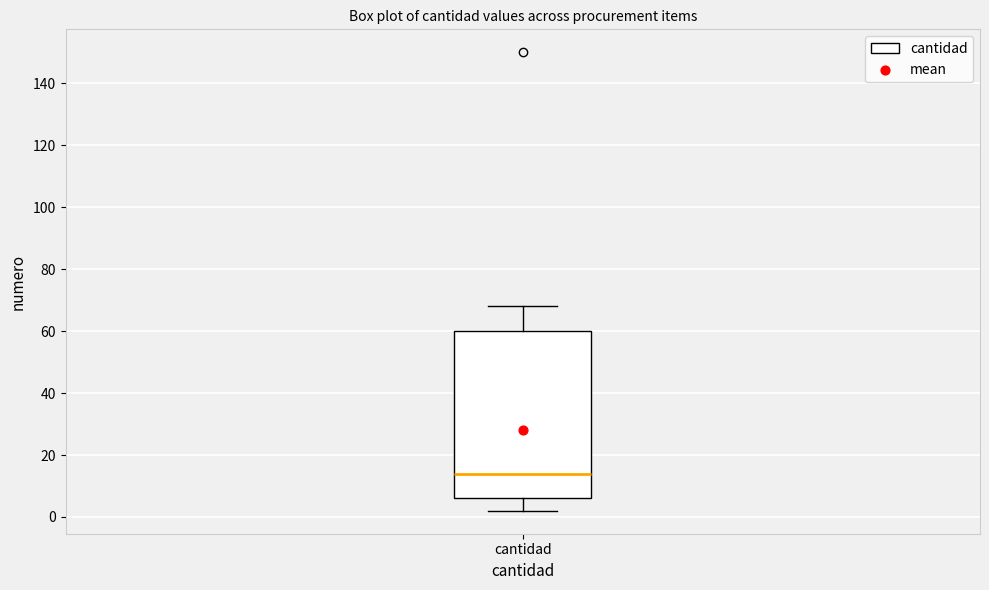

Where is the upper edge of the box for cantidad on the y-axis? The values are not printed on the chart, so give them approximately, as read against the axis.

60